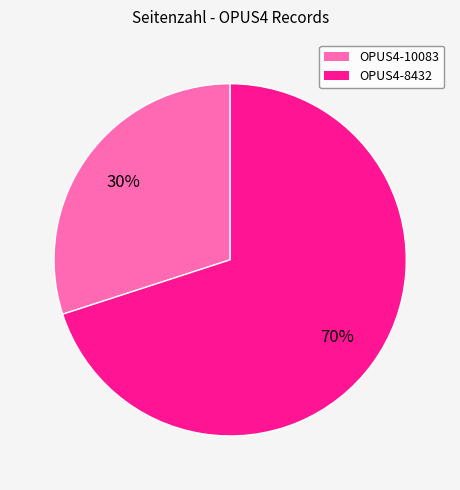

How many segments does this pie chart have?

2